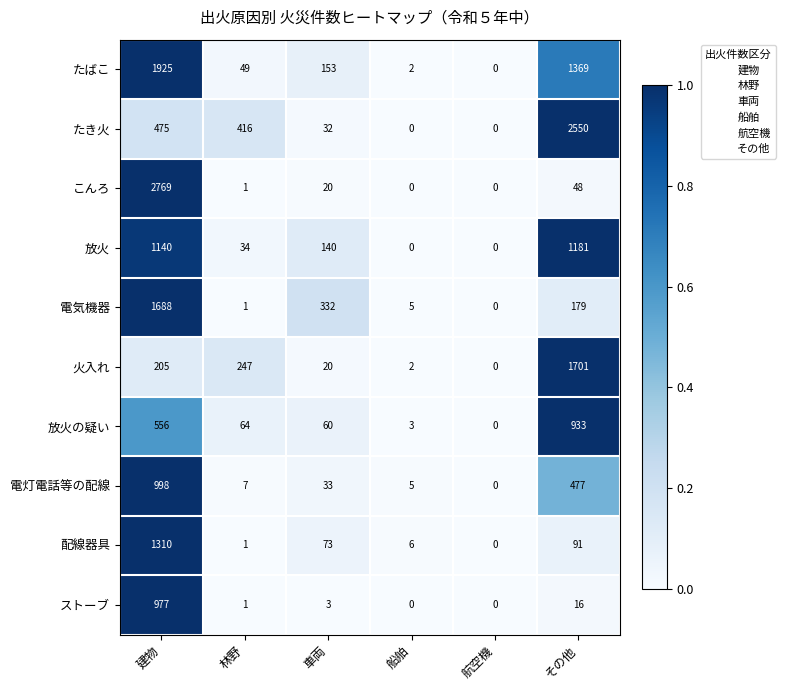

True or false: たき火 has a value of 475 at 建物.

True